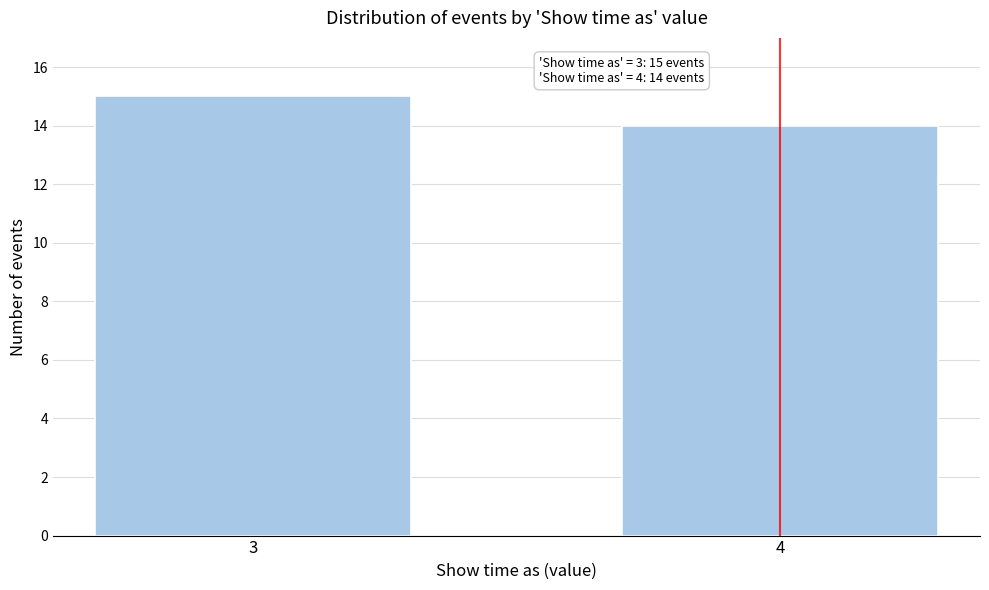

Reading right to left, what are all the values shown in this chart?

14	15